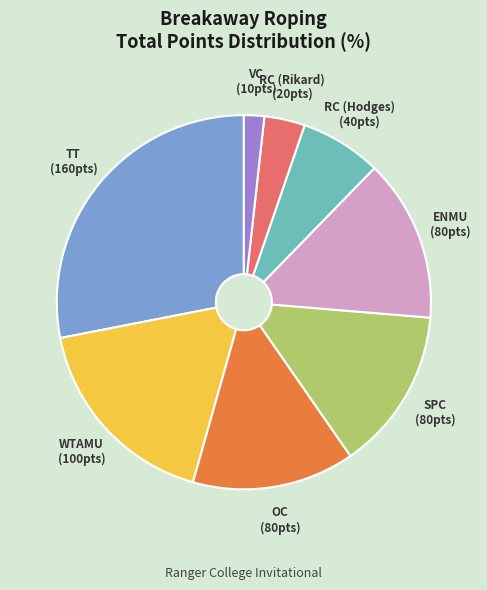

The ENMU slice represents 29% of the pie. True or false?

False